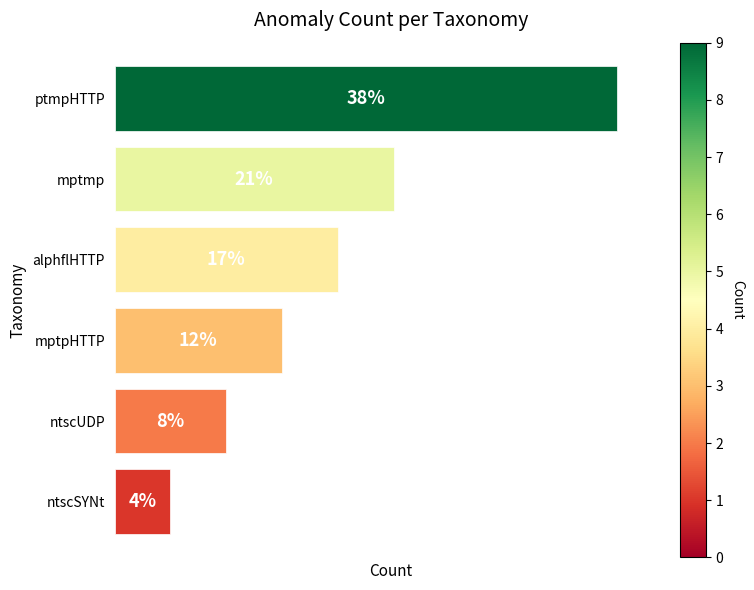

Does the chart contain any negative values?

No